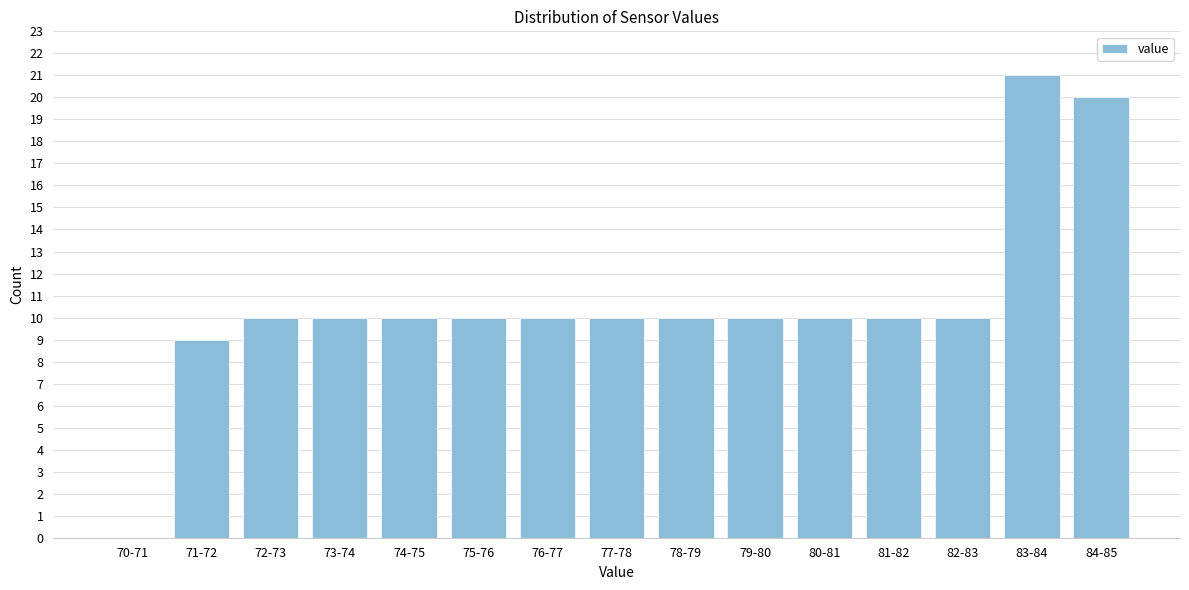

Reading left to right, list all the values displayed in this chart.

70-71=0	71-72=9	72-73=10	73-74=10	74-75=10	75-76=10	76-77=10	77-78=10	78-79=10	79-80=10	80-81=10	81-82=10	82-83=10	83-84=21	84-85=20